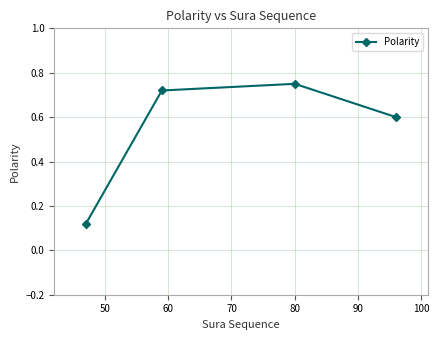

True or false: the data has more than 2 interior local peaks.

False